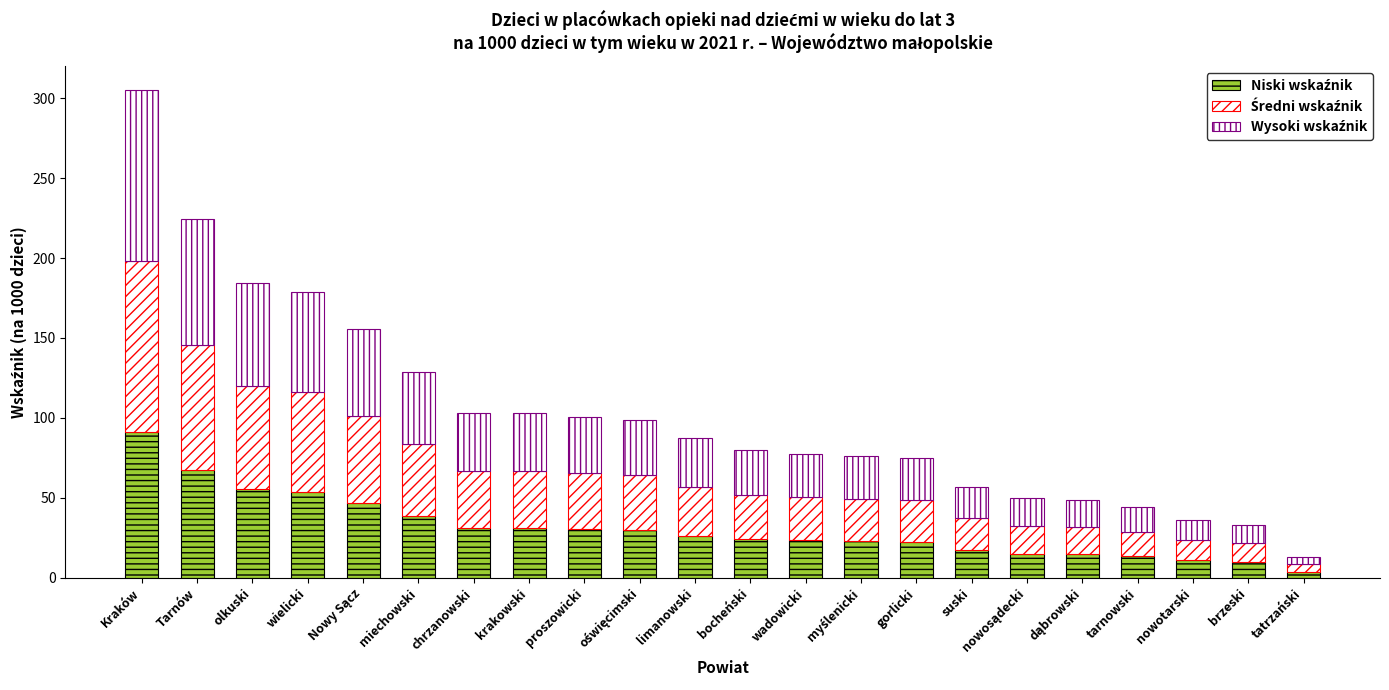

Rank the categories by Średni wskaźnik value from lowest to highest.

tatrzański, brzeski, nowotarski, tarnowski, dąbrowski, nowosądecki, suski, gorlicki, myślenicki, wadowicki, bocheński, limanowski, oświęcimski, proszowicki, krakowski, chrzanowski, miechowski, Nowy Sącz, wielicki, olkuski, Tarnów, Kraków